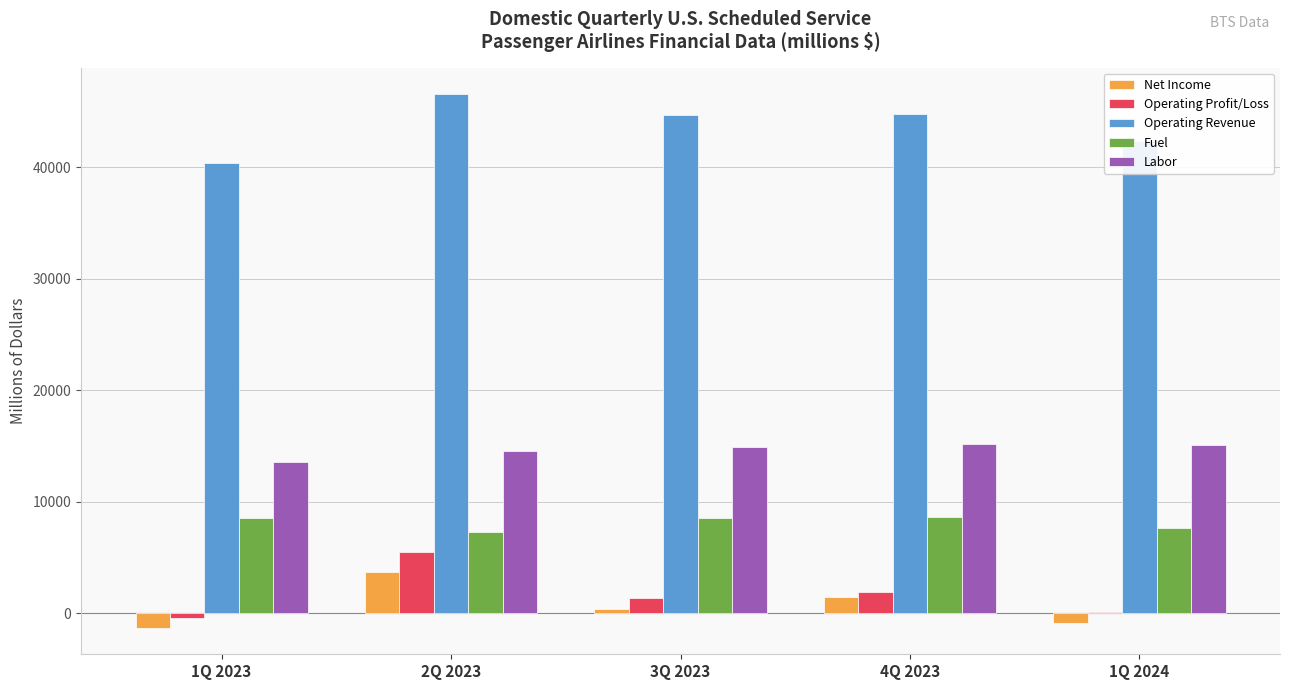

At which category does the chart reach its peak across all series?

2Q 2023